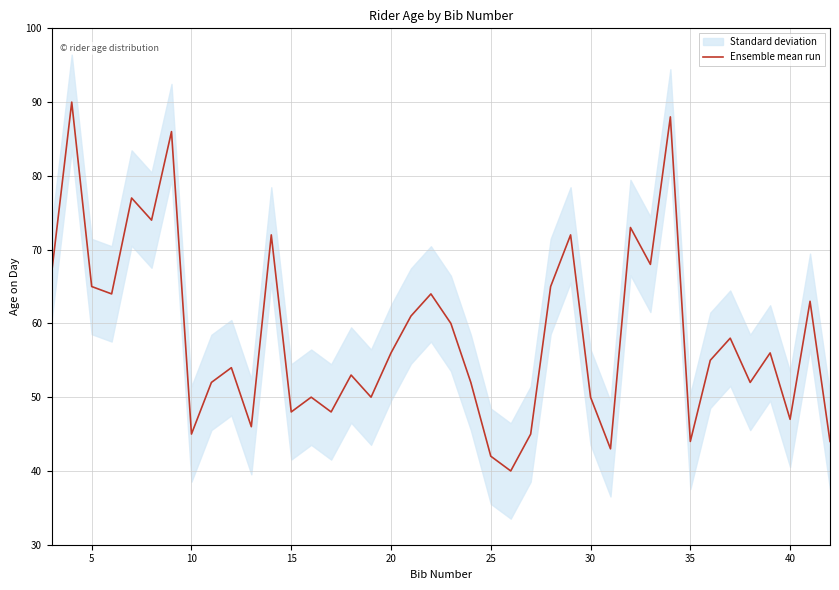

What is the minimum value shown in the chart?

40